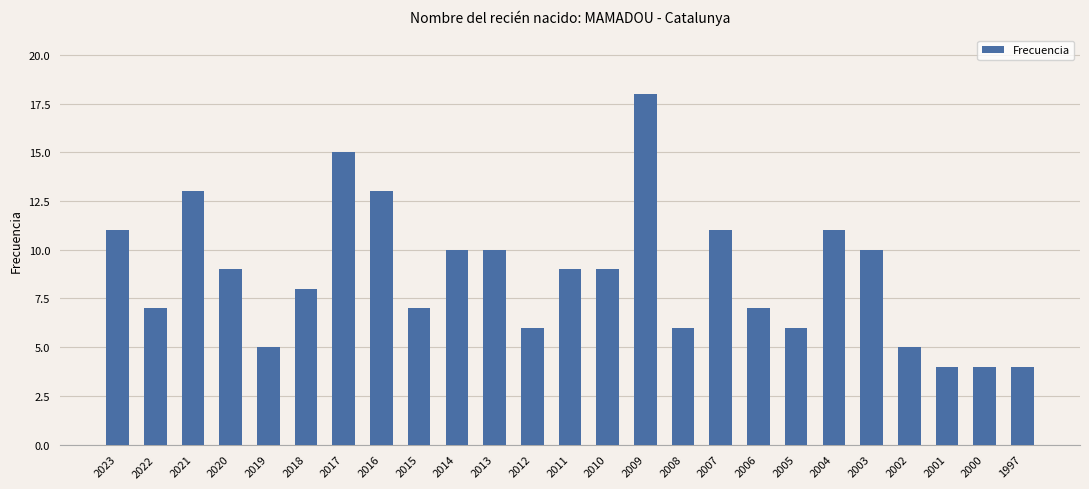

What is the minimum value shown in the chart?

4